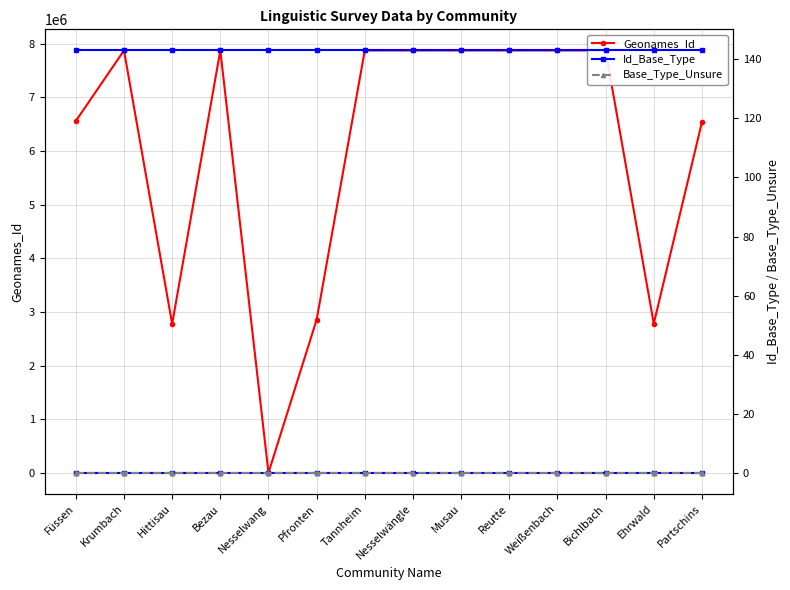

What position from the right is Musau?

6